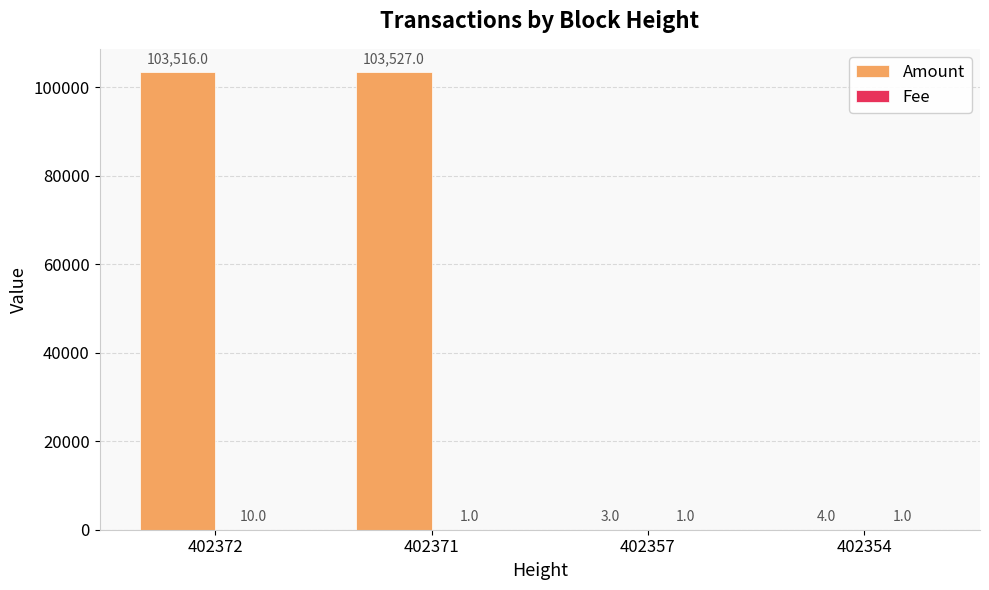

Where is Amount nearest to the value 51765?

402372